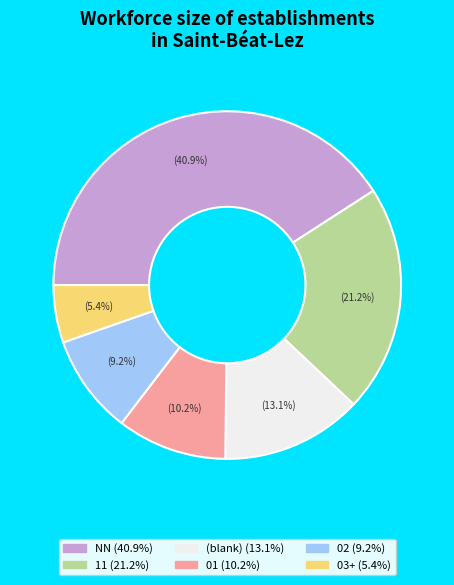

Is there any slice that represents more than half of the pie?

No